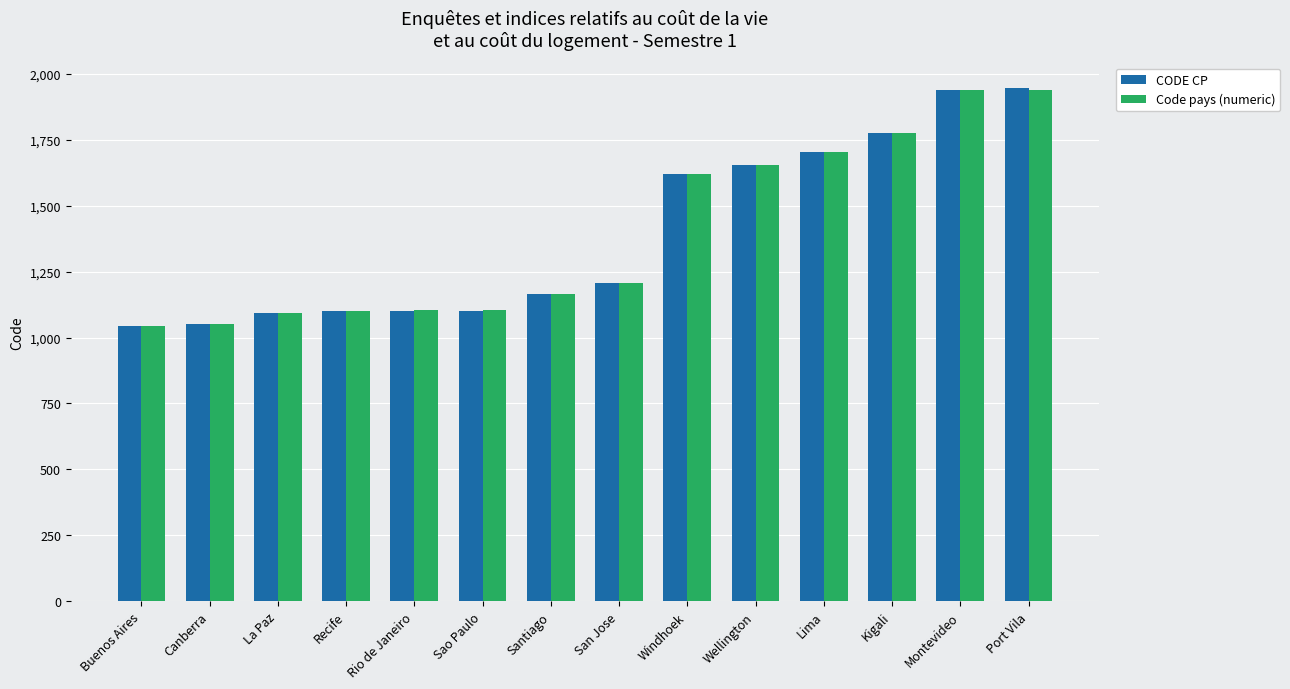

What is the difference between the maximum and minimum values in the CODE CP series?

900